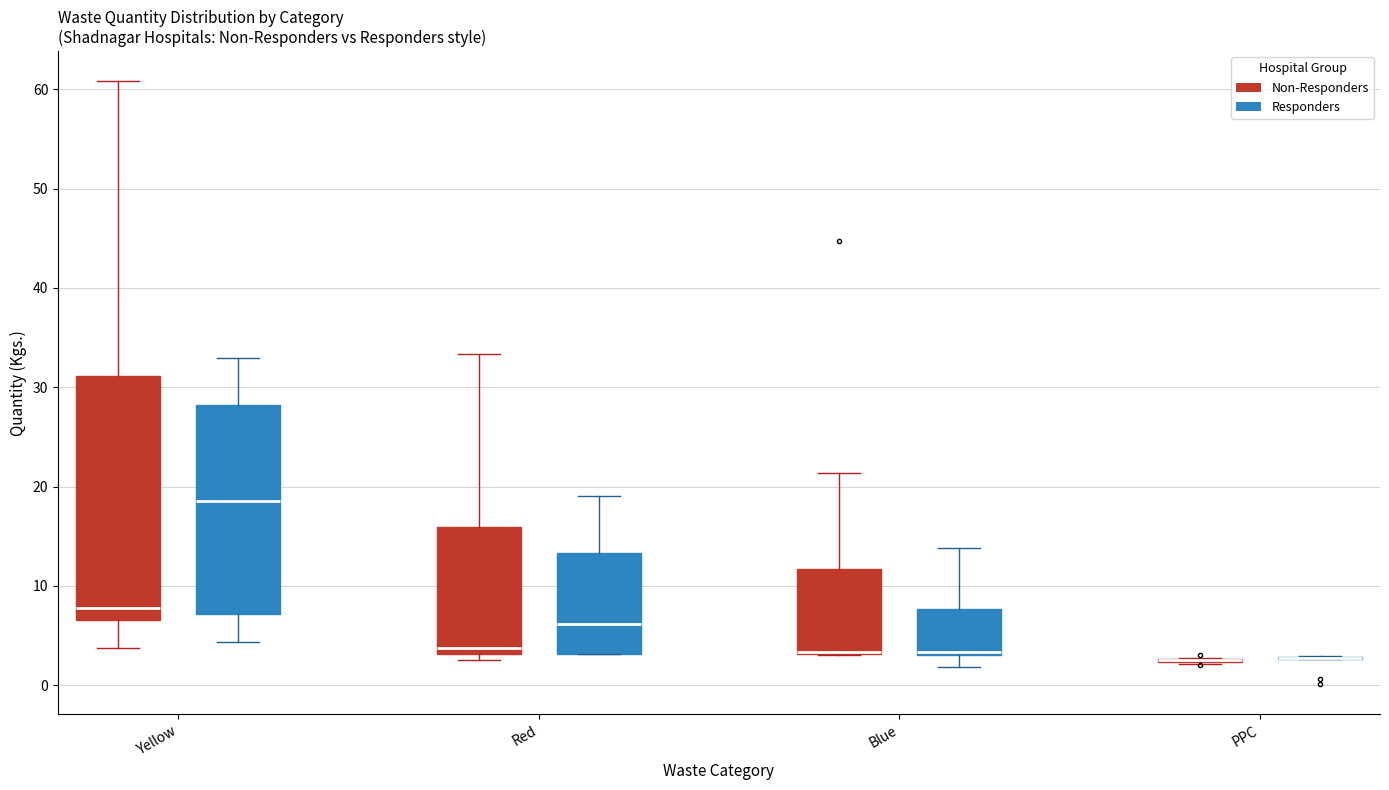

Comparing the boxes themselves (not the whiskers), which one is the tallest?

Yellow (Non-Responders)